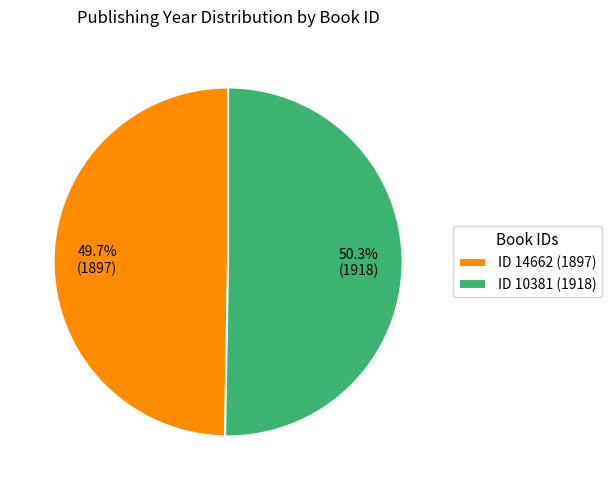

What percentage is NOT represented by ID 14662 (1897)?

50.3%